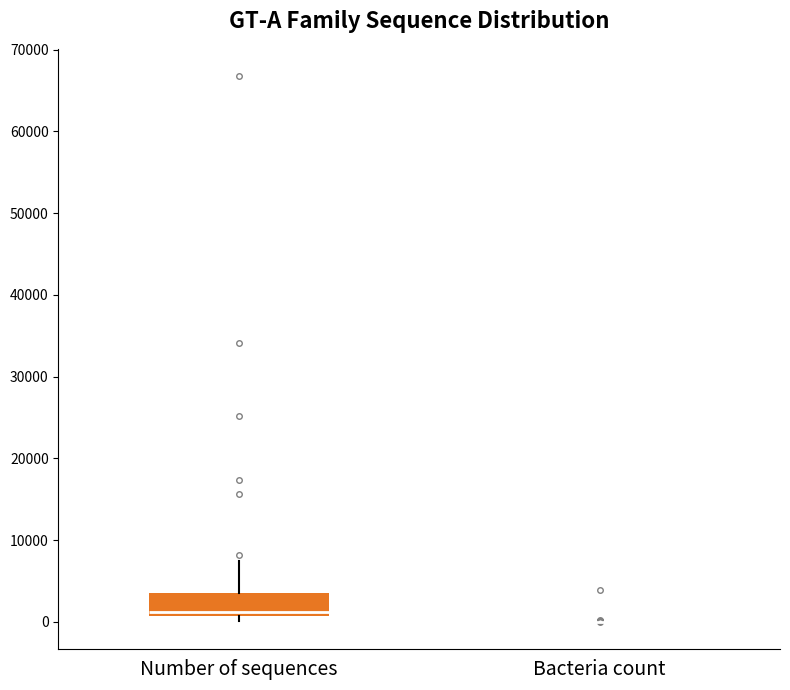

Reading left to right, read every box against the y-axis: the position of its median line, the range the box covers, and the ends of its whiskers. The values are not printed on the chart, so give them approximately, as read against the axis.

Number of sequences: median 1000 (just above the box's lower edge), box 1000 to 4000, whiskers 0 to 7000
Bacteria count: box collapsed to a line at 0, whiskers 0 to 0